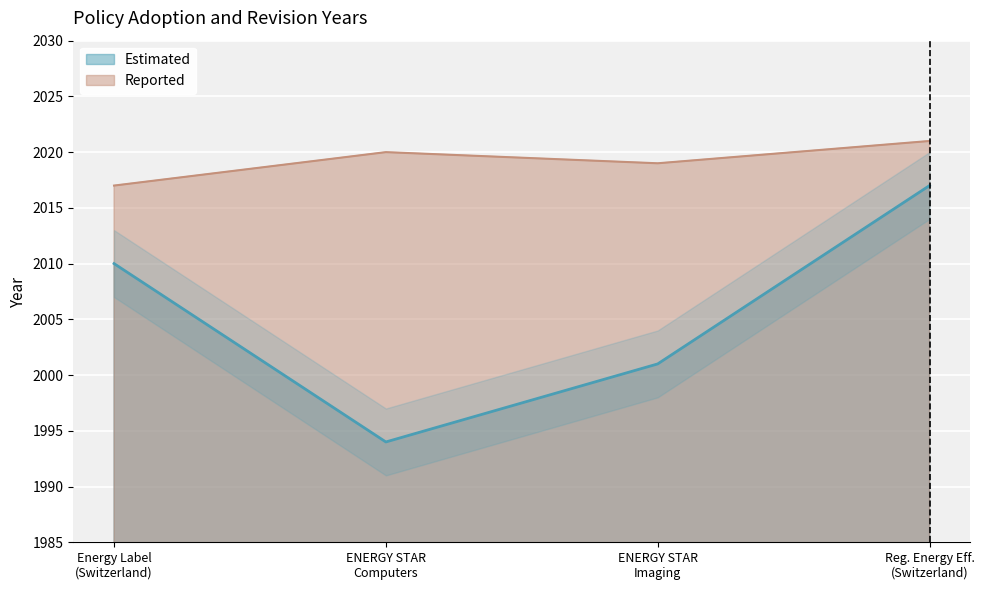

How many lines are shown in the chart?

2